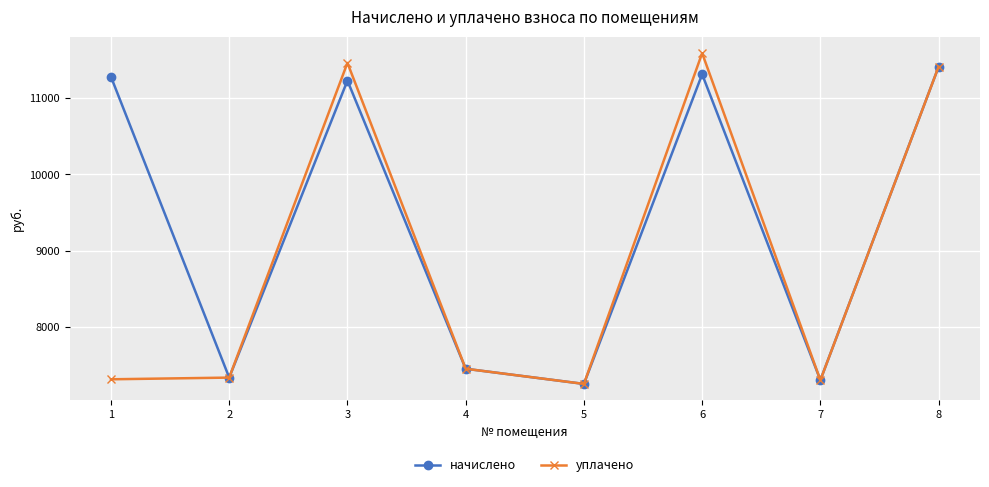

How many data points in уплачено are less than 7452?

4